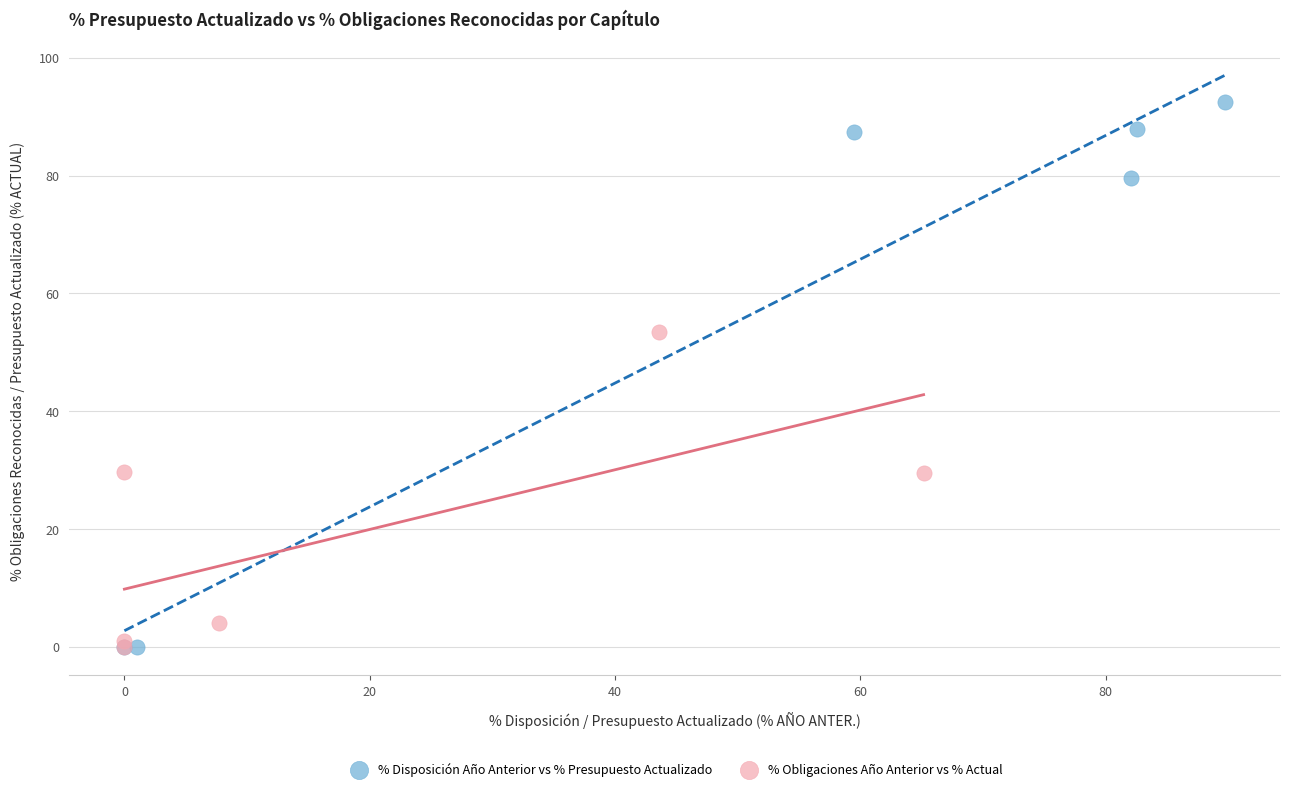

Which series has the widest spread of Y values?

% Disposición Año Anterior vs % Presupuesto Actualizado